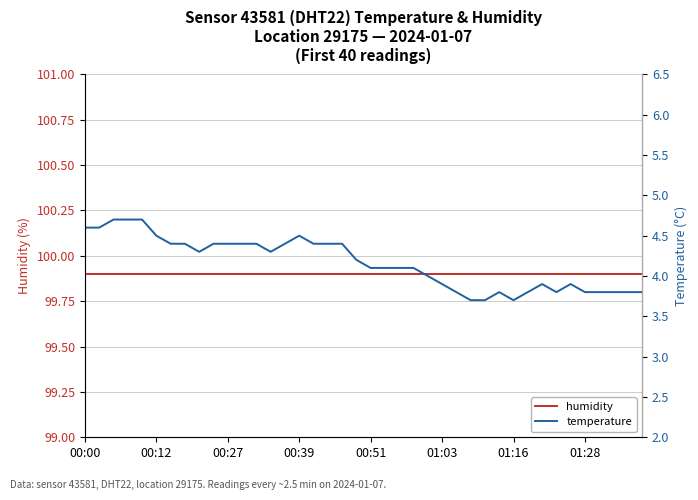

Which category has the lowest value in the temperature series?

27